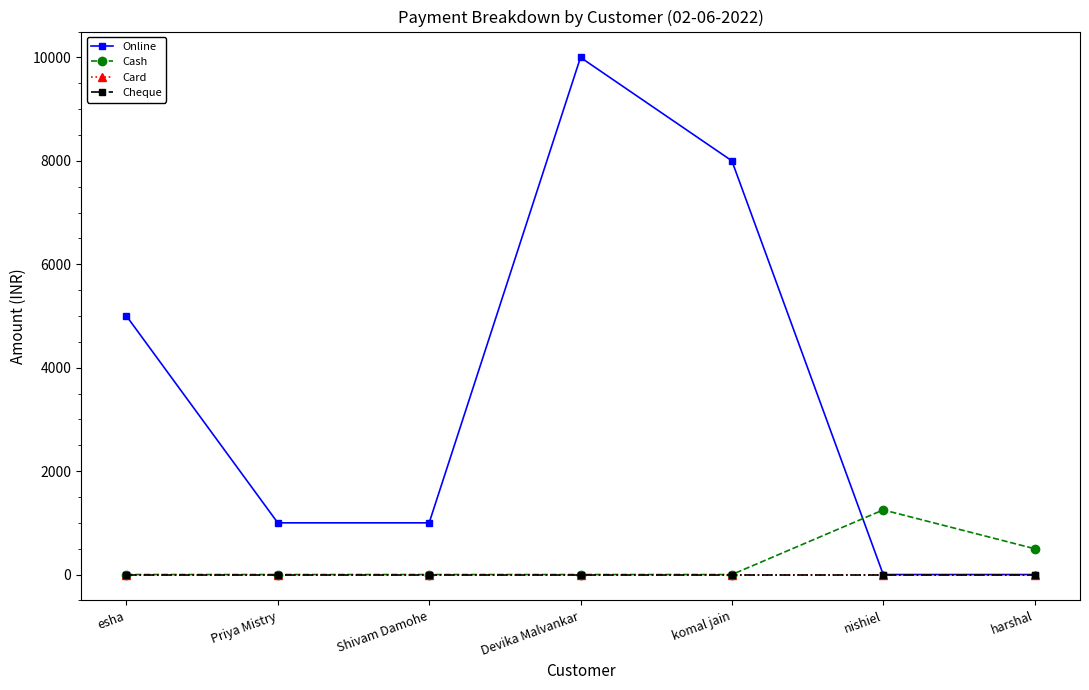

True or false: Online has more than 2 interior local peaks.

False